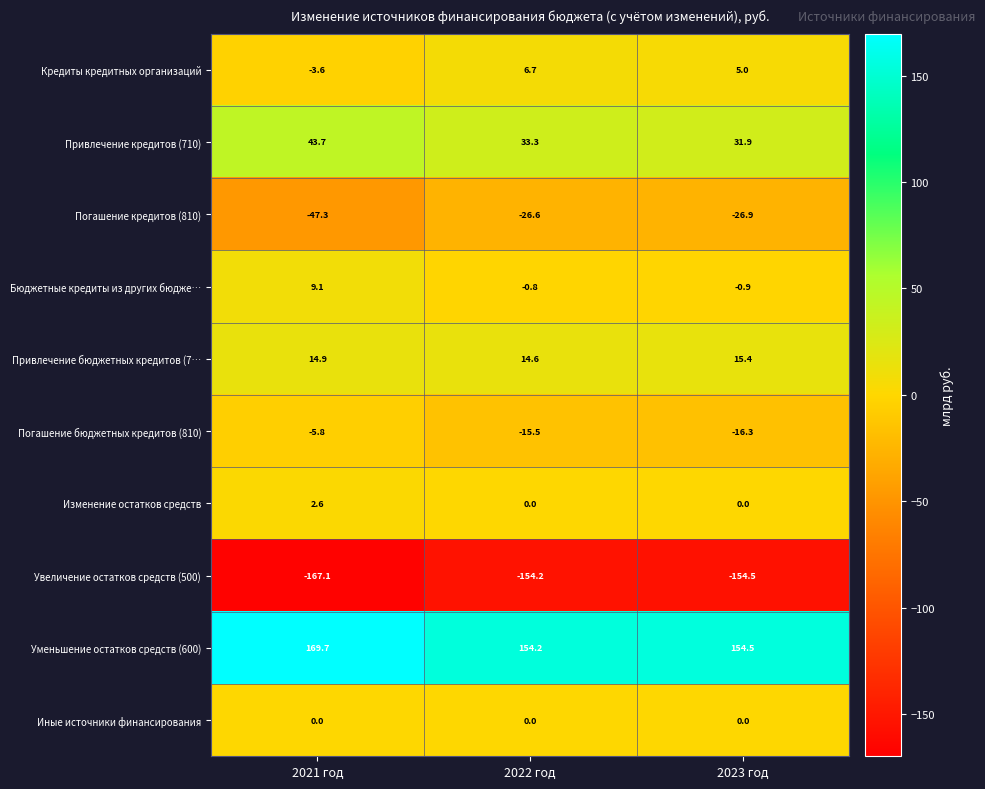

Reading left to right, what are all the values shown in this chart?

Кредиты кредитных организаций: 2021 год=-3.6	2022 год=6.7	2023 год=5.0
Привлечение кредитов (710): 2021 год=43.7	2022 год=33.3	2023 год=31.9
Погашение кредитов (810): 2021 год=-47.3	2022 год=-26.6	2023 год=-26.9
Бюджетные кредиты из других бюдже…: 2021 год=9.1	2022 год=-0.8	2023 год=-0.9
Привлечение бюджетных кредитов (7…: 2021 год=14.9	2022 год=14.6	2023 год=15.4
Погашение бюджетных кредитов (810): 2021 год=-5.8	2022 год=-15.5	2023 год=-16.3
Изменение остатков средств: 2021 год=2.6	2022 год=0.0	2023 год=0.0
Увеличение остатков средств (500): 2021 год=-167.1	2022 год=-154.2	2023 год=-154.5
Уменьшение остатков средств (600): 2021 год=169.7	2022 год=154.2	2023 год=154.5
Иные источники финансирования: 2021 год=0.0	2022 год=0.0	2023 год=0.0